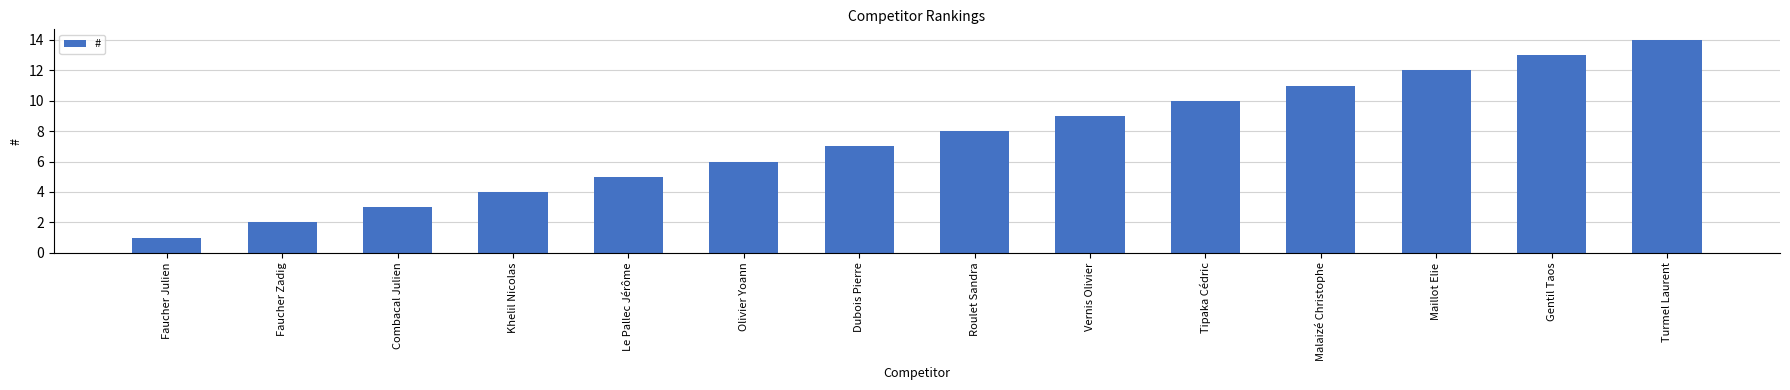

What is the change in value from Le Pallec Jérôme to Olivier Yoann?

+1